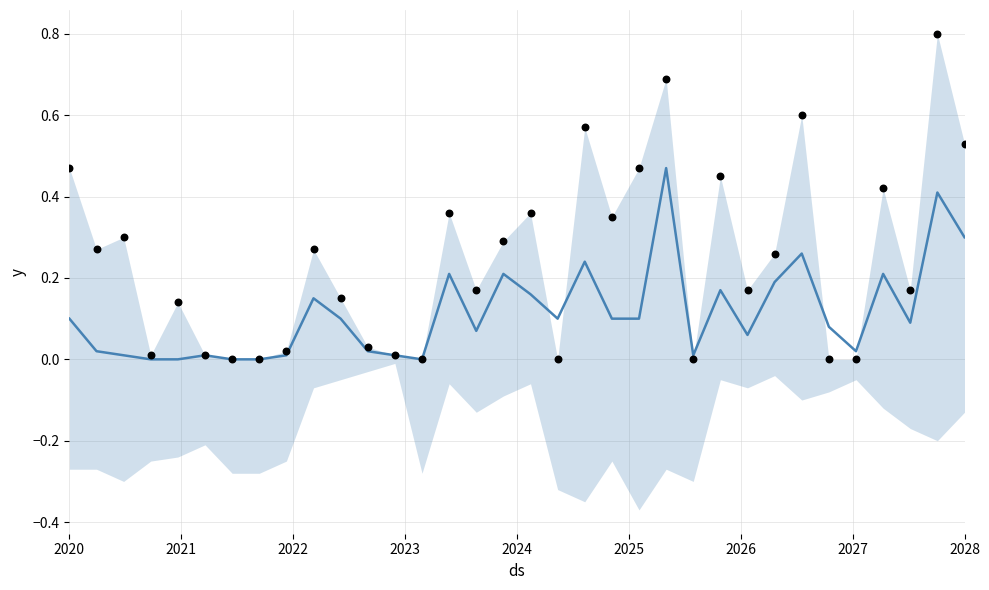

What are all the series names shown in the legend?

y, observations